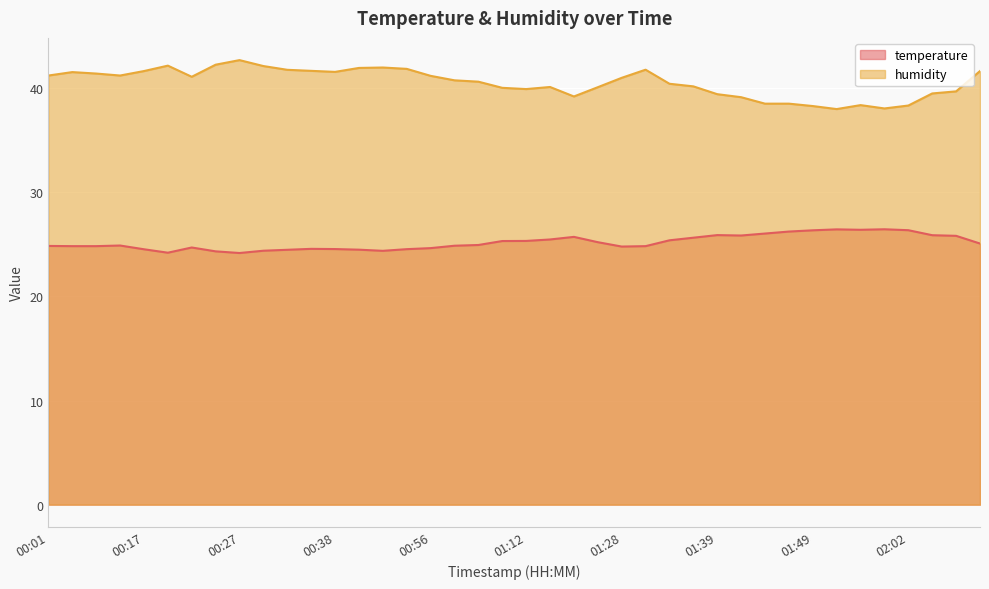

At how many categories does at least one series exceed 29?

40